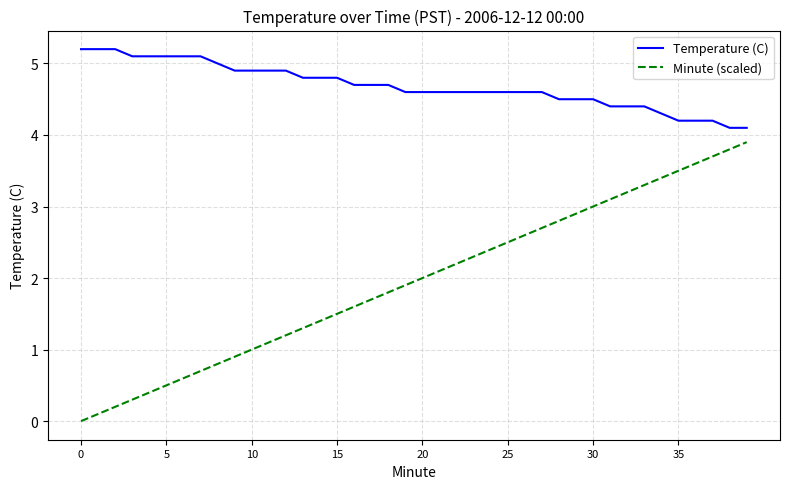

True or false: Temperature (C) and Minute (scaled) cross at least once.

False